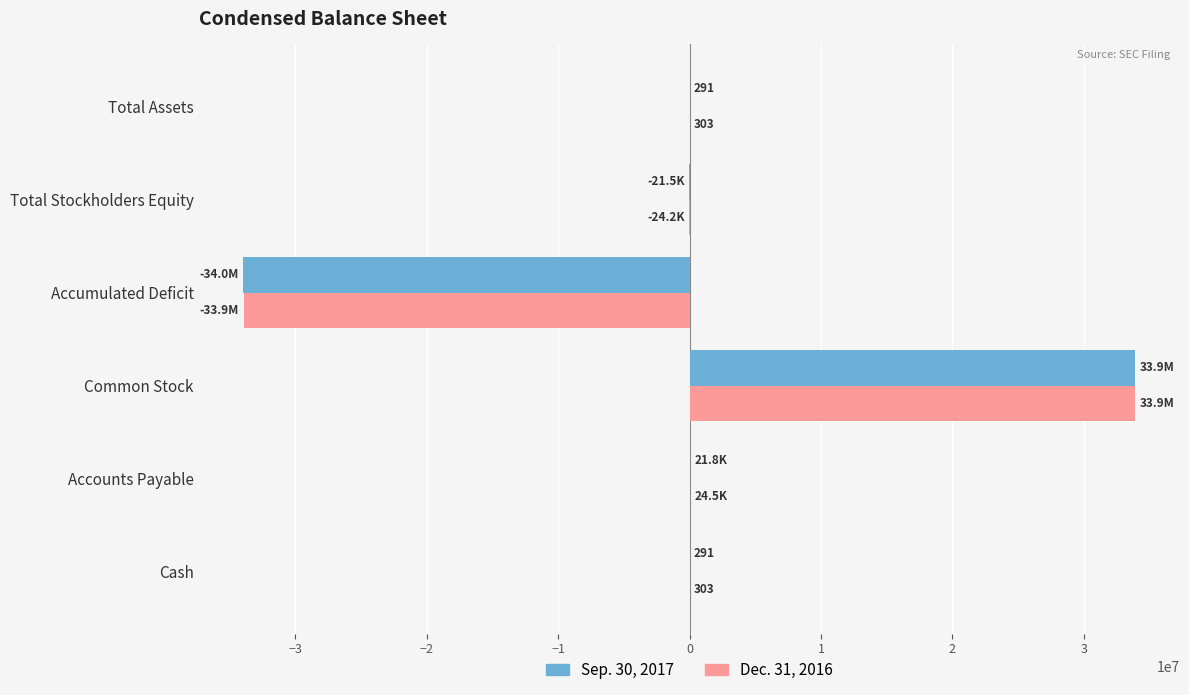

The value of Dec. 31, 2016 at Accumulated Deficit is -58831516. True or false?

False